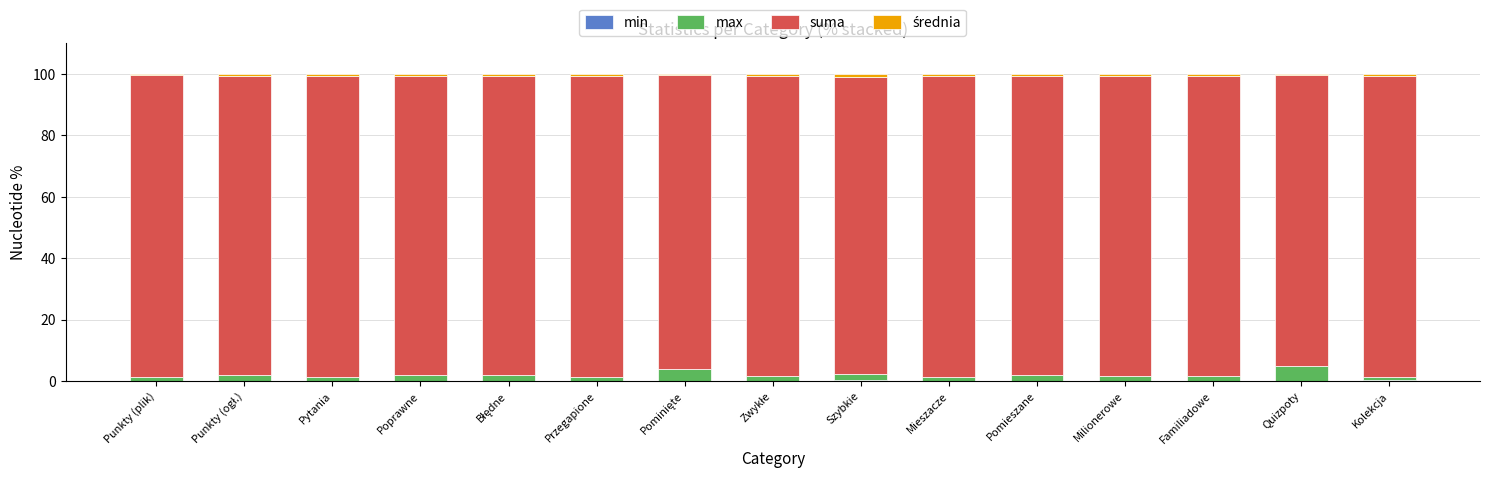

Is it true that max equals 0.8 at Milionerowe?

False